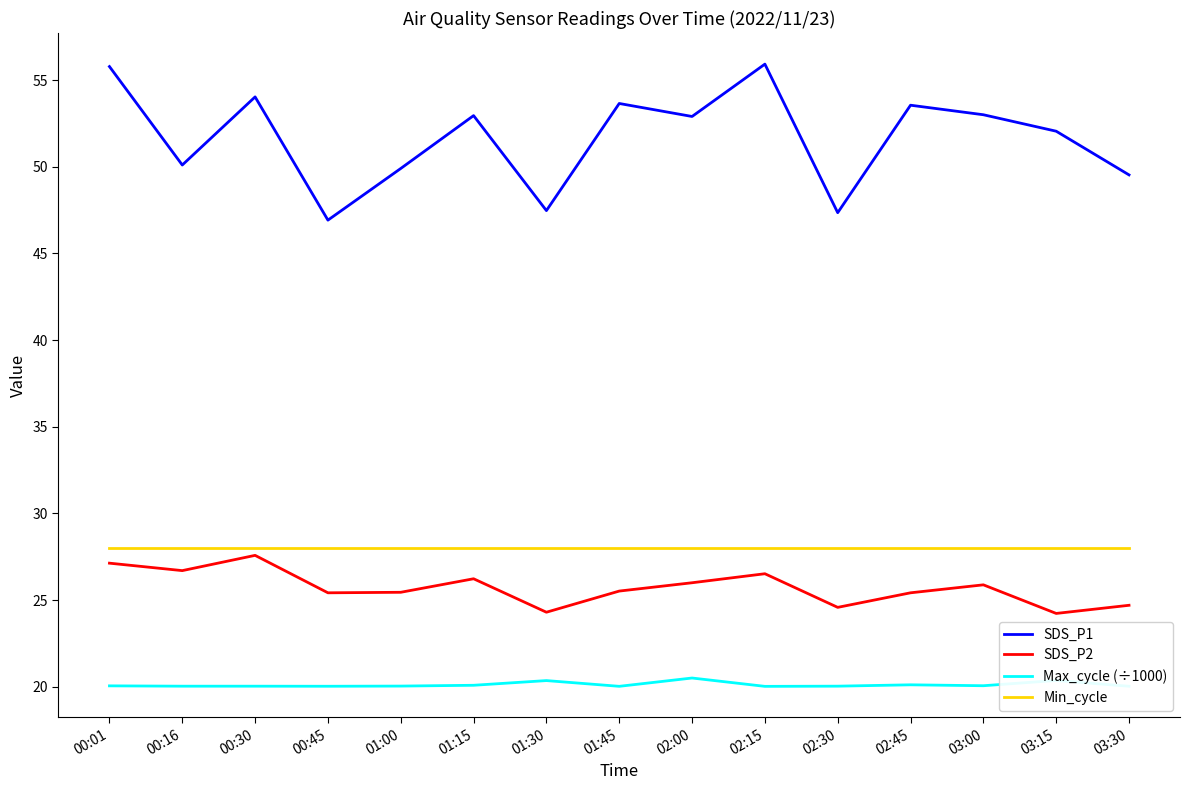

The value of Max_cycle (÷1000) at 03:00 is 20.1. True or false?

True